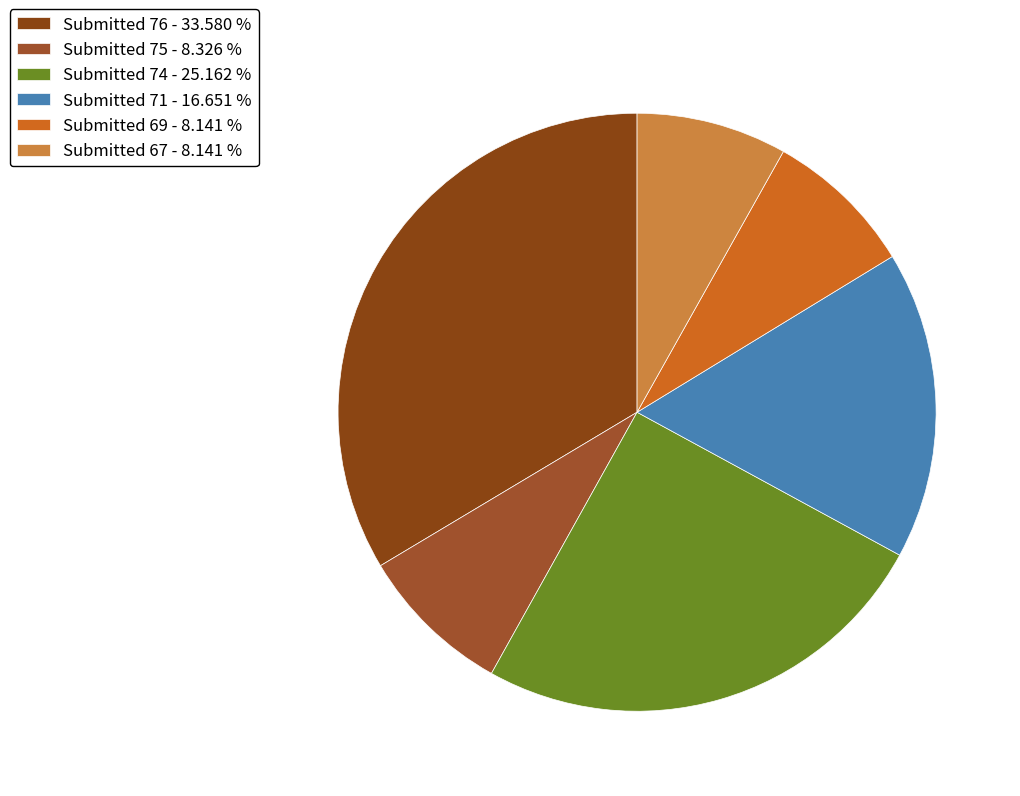

Is there a majority slice in this chart?

No